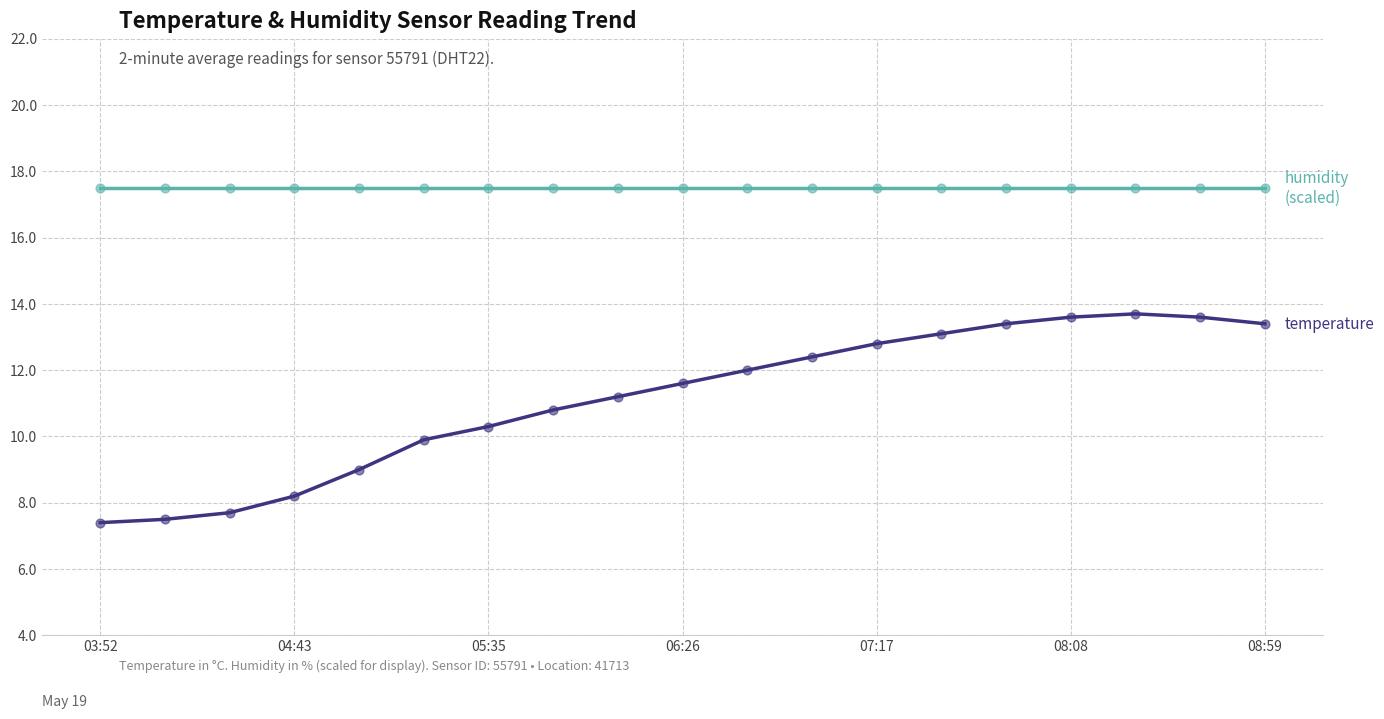

What is the greatest value displayed?

17.5